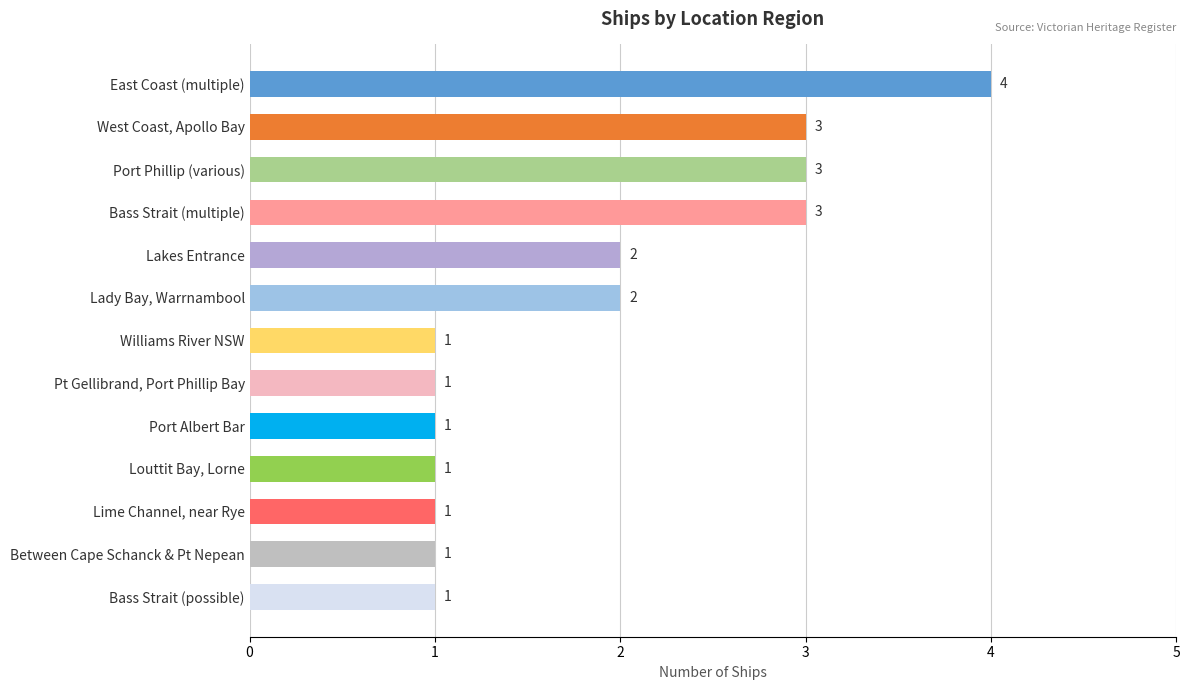

How many values are between 1 and 3?

12